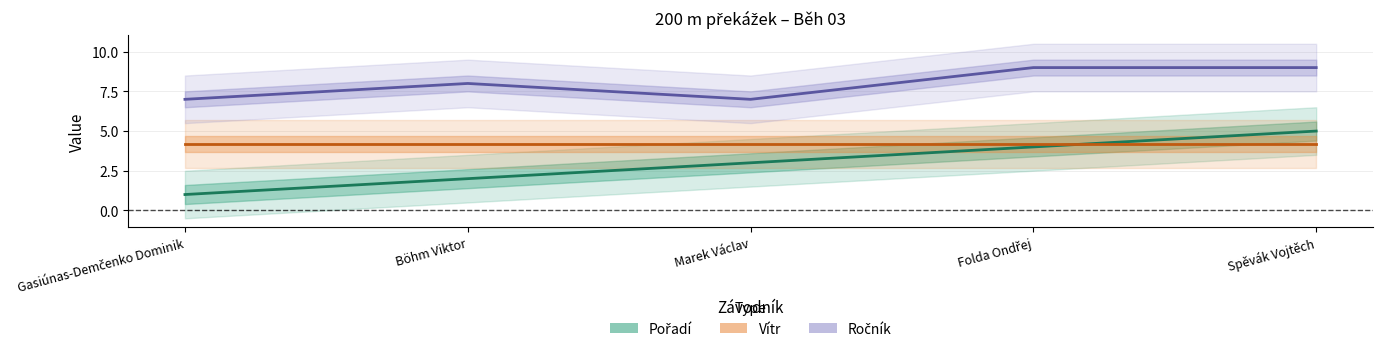

The Ročník series shows 7.0 at Gasiúnas-Demčenko Dominik. True or false?

True